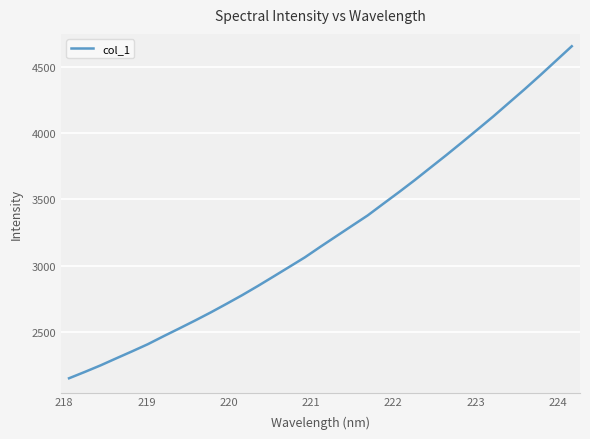

What is the greatest value displayed?

4655.1